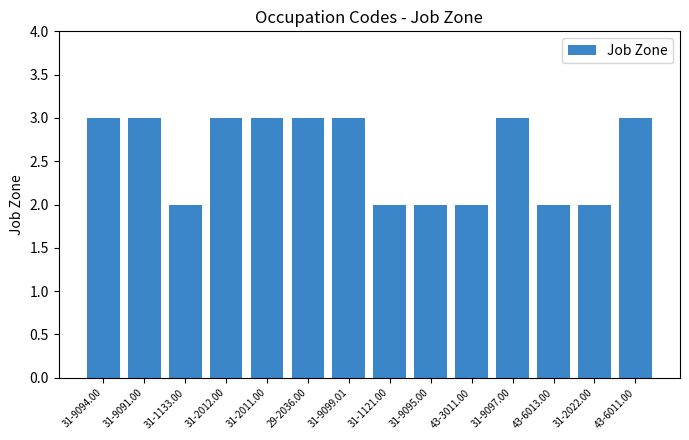

Reading right to left, transcribe all the data shown in this chart.

43-6011.00=3	31-2022.00=2	43-6013.00=2	31-9097.00=3	43-3011.00=2	31-9095.00=2	31-1121.00=2	31-9099.01=3	29-2036.00=3	31-2011.00=3	31-2012.00=3	31-1133.00=2	31-9091.00=3	31-9094.00=3